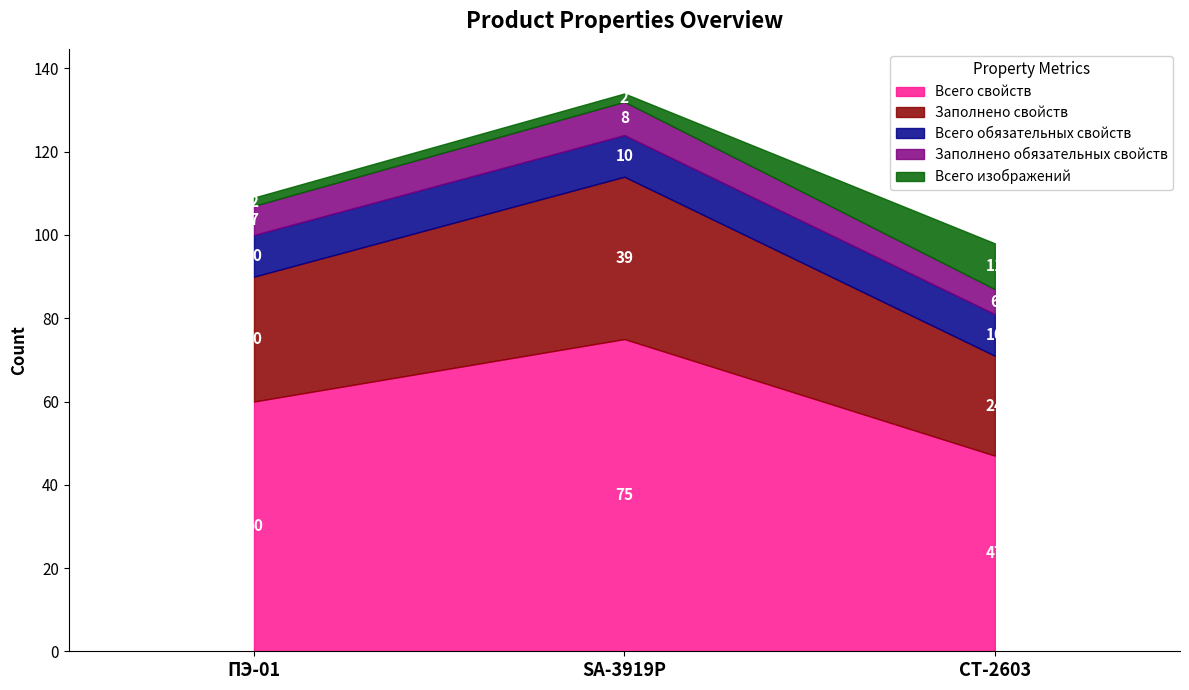

Does the chart have visible grid lines?

No